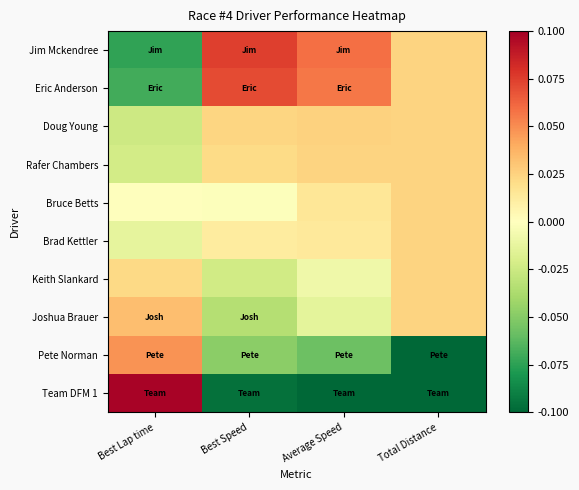

Reading left to right, extract all data points from this chart.

Jim Mckendree: Best Lap time=-0.1	Best Speed=0.1	Average Speed=0.1	Total Distance=0.0
Eric Anderson: Best Lap time=-0.1	Best Speed=0.1	Average Speed=0.1	Total Distance=0.0
Doug Young: Best Lap time=-0.0	Best Speed=0.0	Average Speed=0.0	Total Distance=0.0
Rafer Chambers: Best Lap time=-0.0	Best Speed=0.0	Average Speed=0.0	Total Distance=0.0
Bruce Betts: Best Lap time=0.0	Best Speed=-0.0	Average Speed=0.0	Total Distance=0.0
Brad Kettler: Best Lap time=-0.0	Best Speed=0.0	Average Speed=0.0	Total Distance=0.0
Keith Slankard: Best Lap time=0.0	Best Speed=-0.0	Average Speed=-0.0	Total Distance=0.0
Joshua Brauer: Best Lap time=0.0	Best Speed=-0.0	Average Speed=-0.0	Total Distance=0.0
Pete Norman: Best Lap time=0.0	Best Speed=-0.0	Average Speed=-0.1	Total Distance=-0.1
Team DFM 1: Best Lap time=0.1	Best Speed=-0.1	Average Speed=-0.1	Total Distance=-0.1